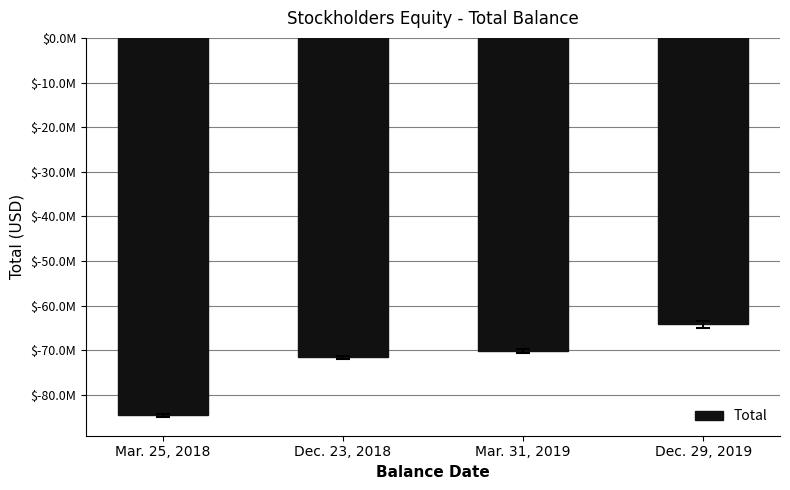

Reading left to right, list all the values displayed in this chart.

-84568000	-71617000	-70144000	-64169000